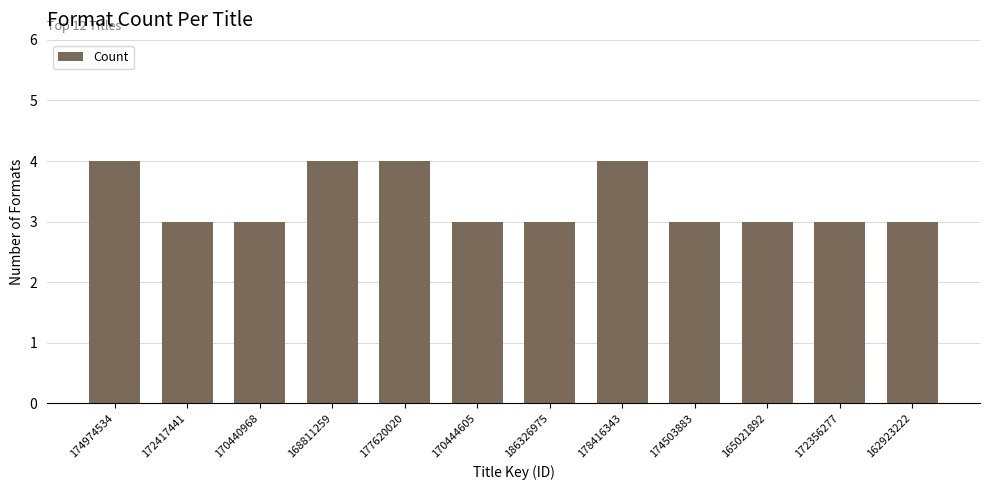

What is the average value?

3